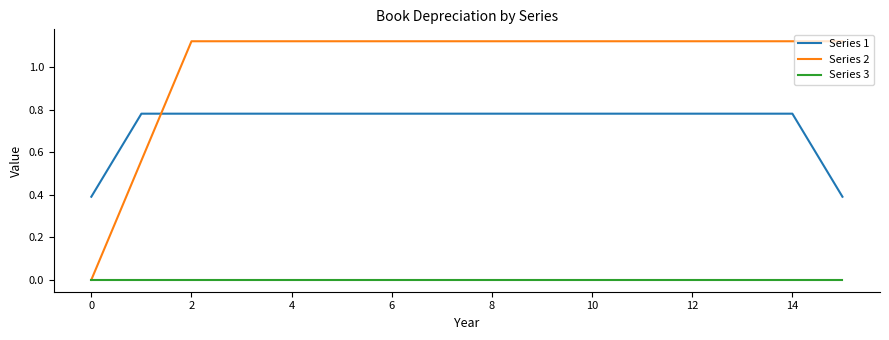

True or false: Series 1 and Series 3 cross at least once.

False